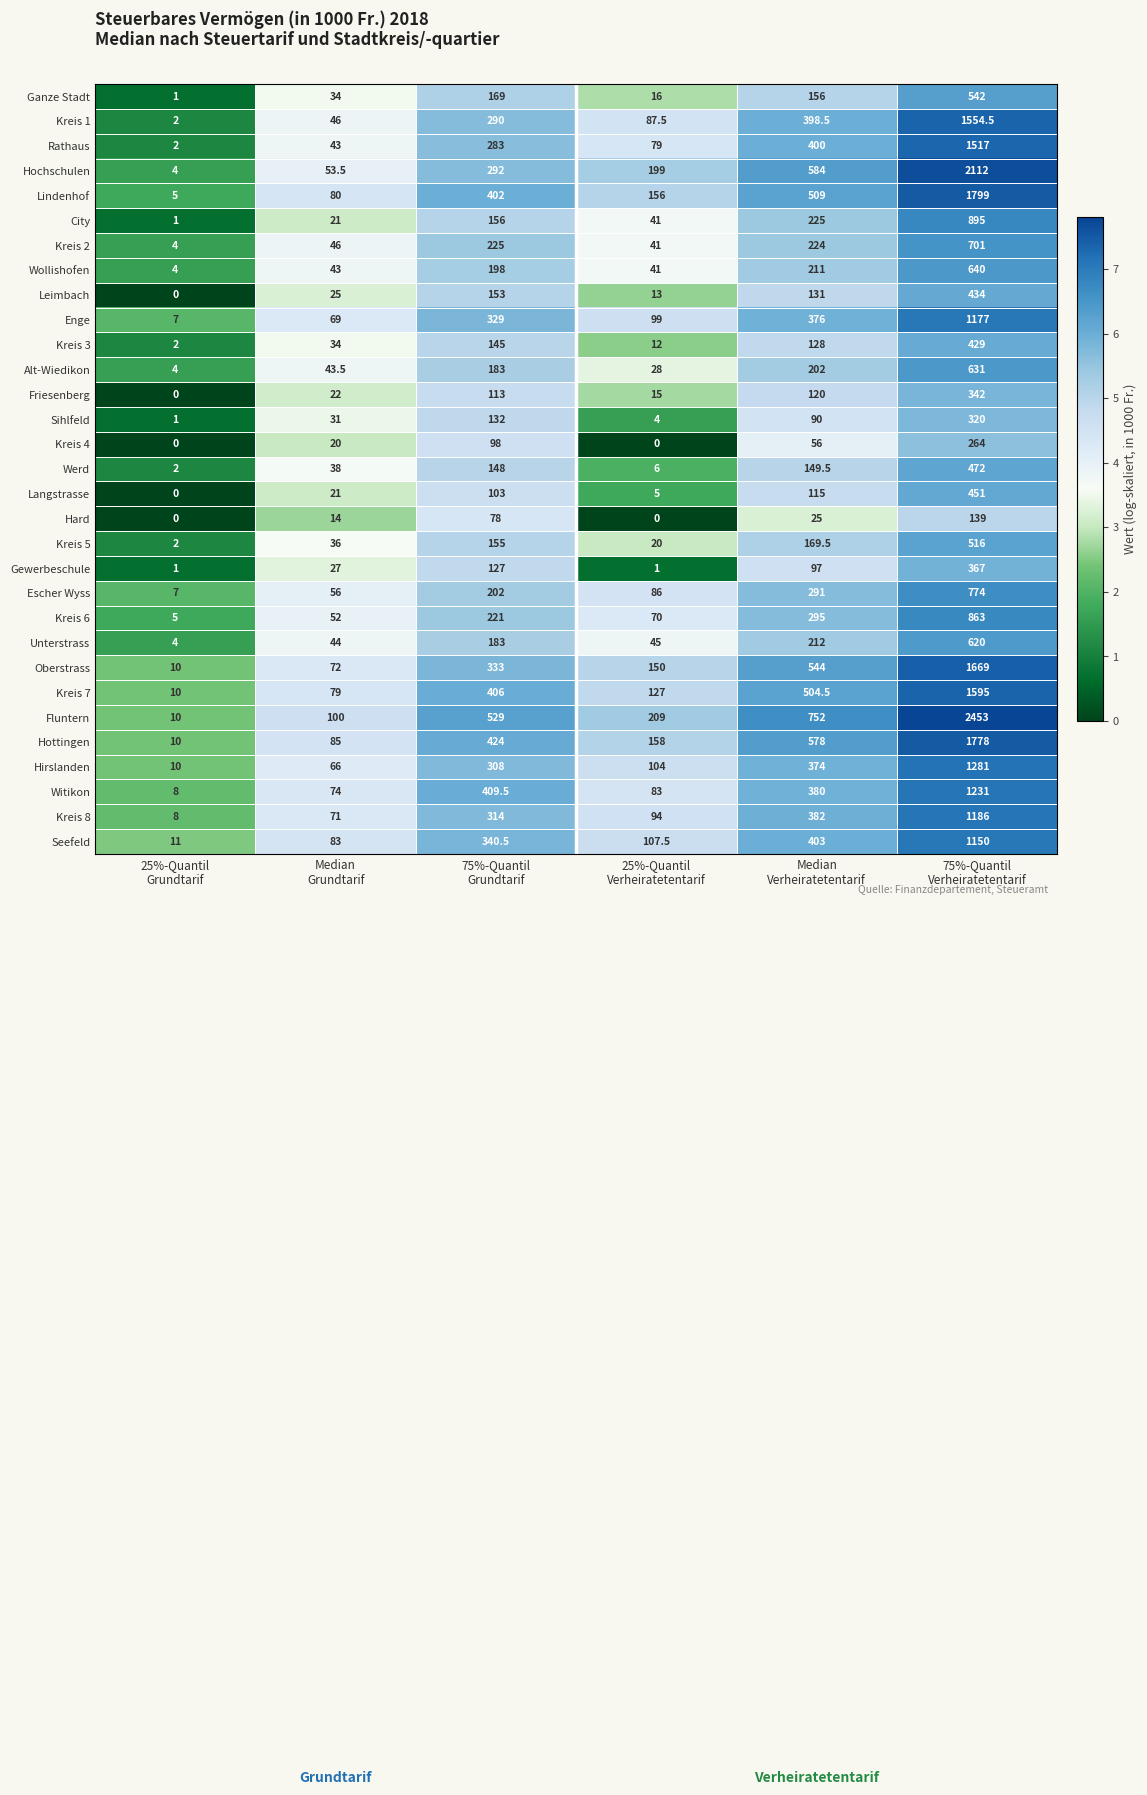

What is the average value of the Leimbach series?

126.0